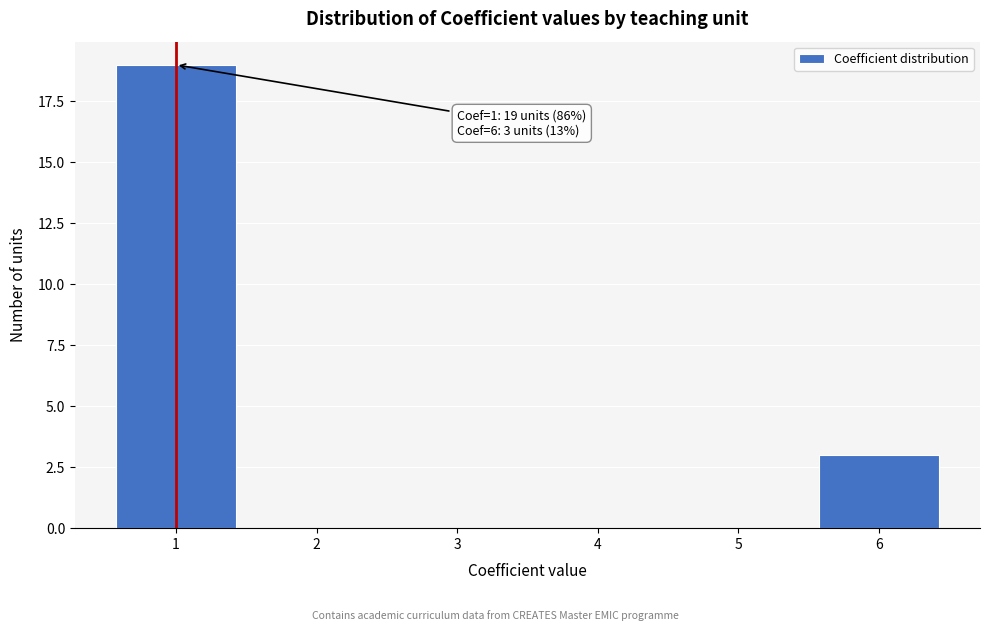

Which range on the x-axis has the tallest bar?

0.5 to 1.5